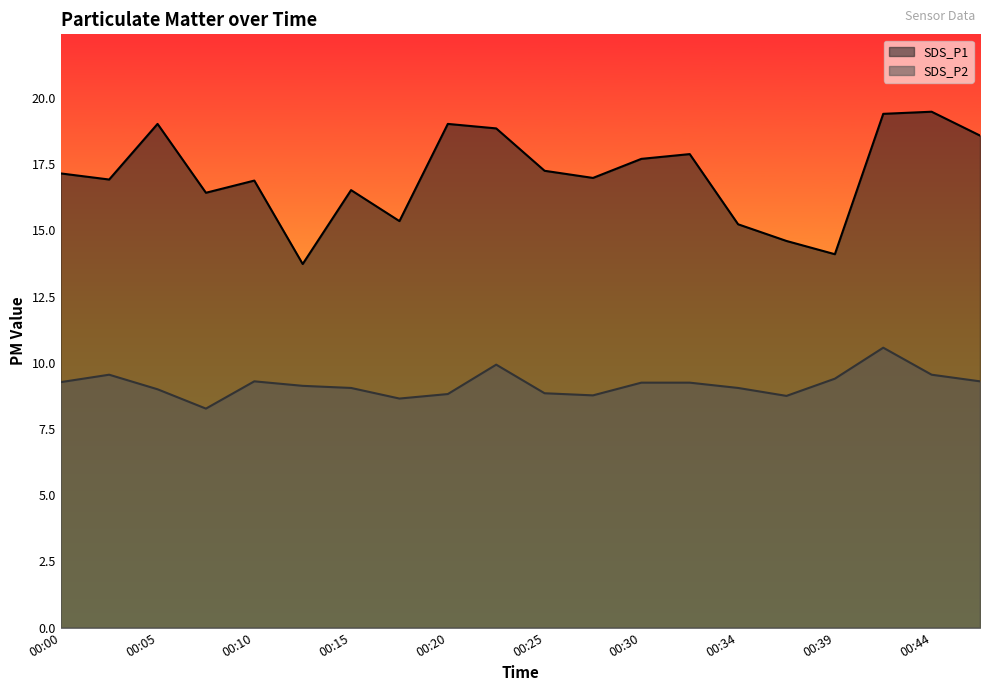

The value of SDS_P2 at 00:32 is 9.2. True or false?

True